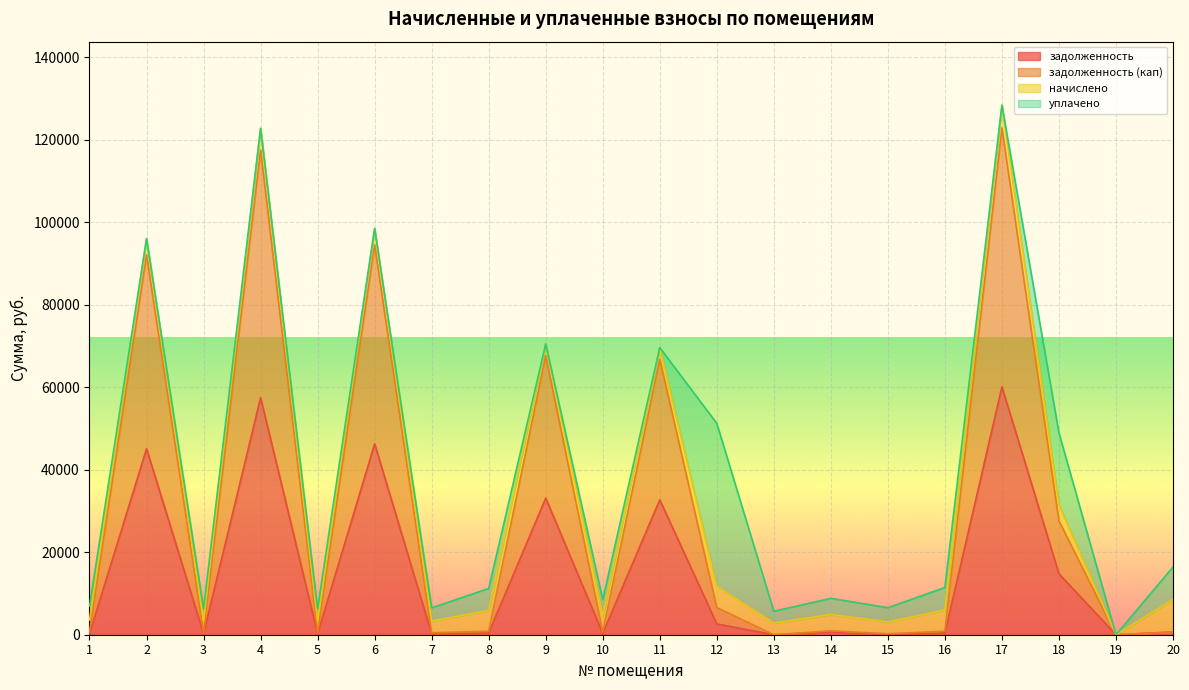

True or false: задолженность has a value of 20688.3 at 4.

False